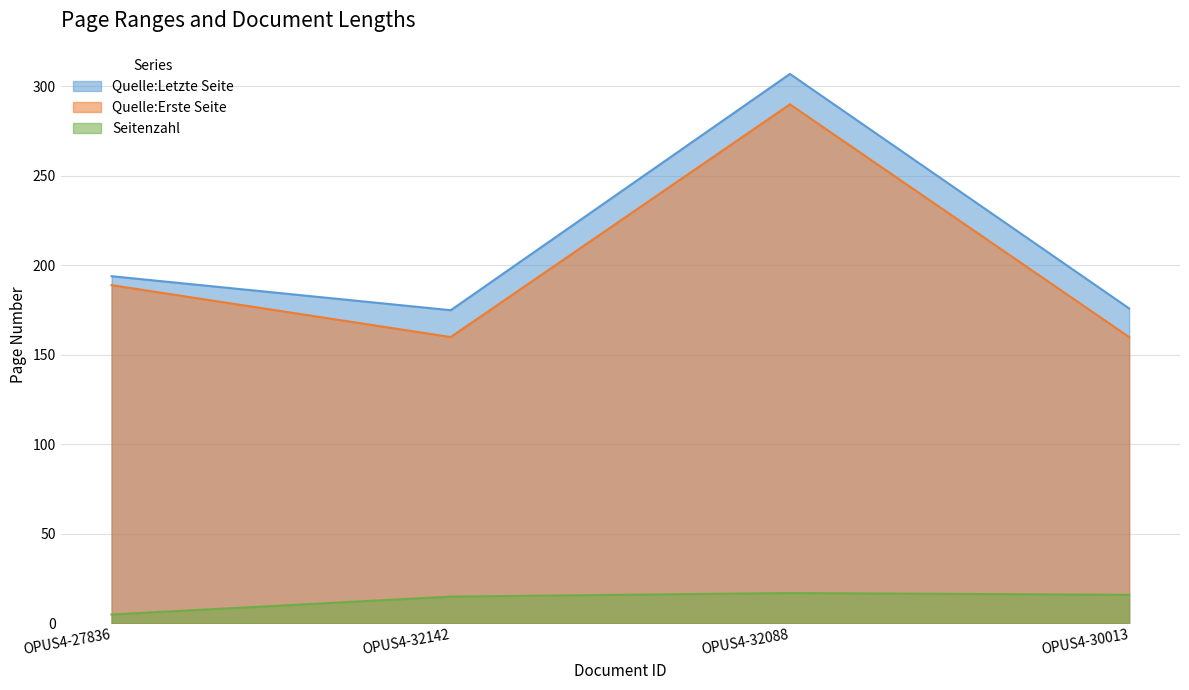

True or false: Quelle:Letzte Seite and Quelle:Erste Seite cross at least once.

False